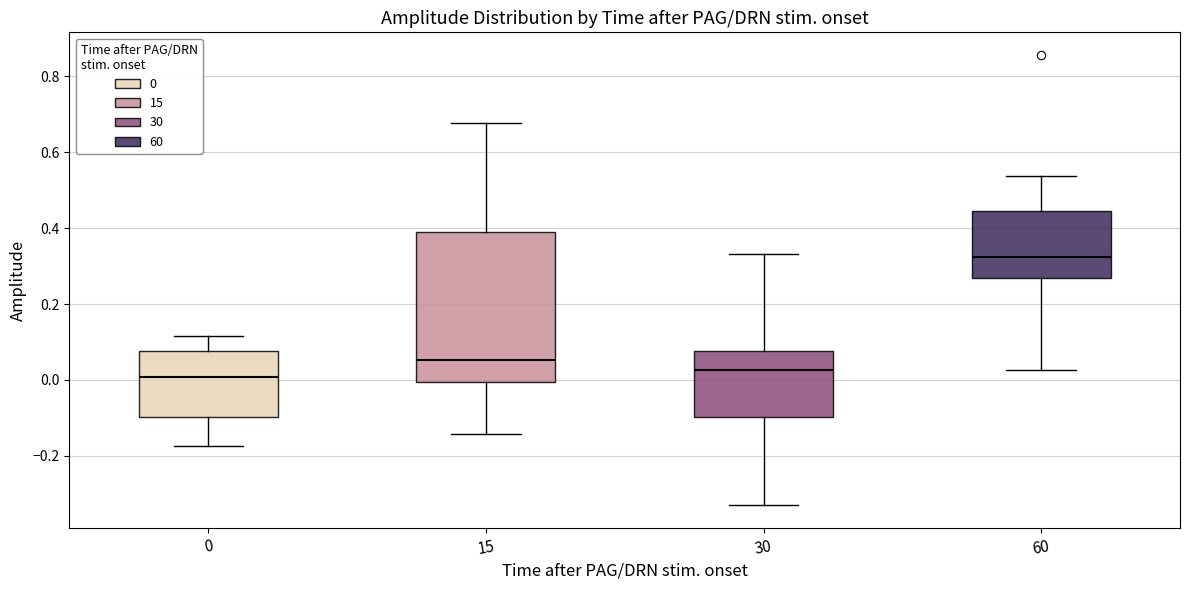

Comparing the boxes themselves (not the whiskers), which one is the tallest?

15